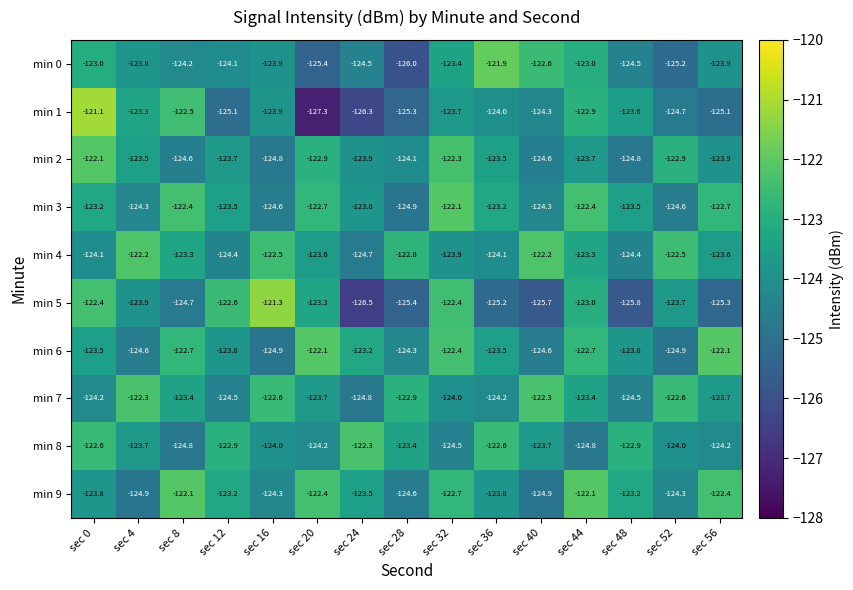

The value of min 9 at sec 0 is -54.4. True or false?

False